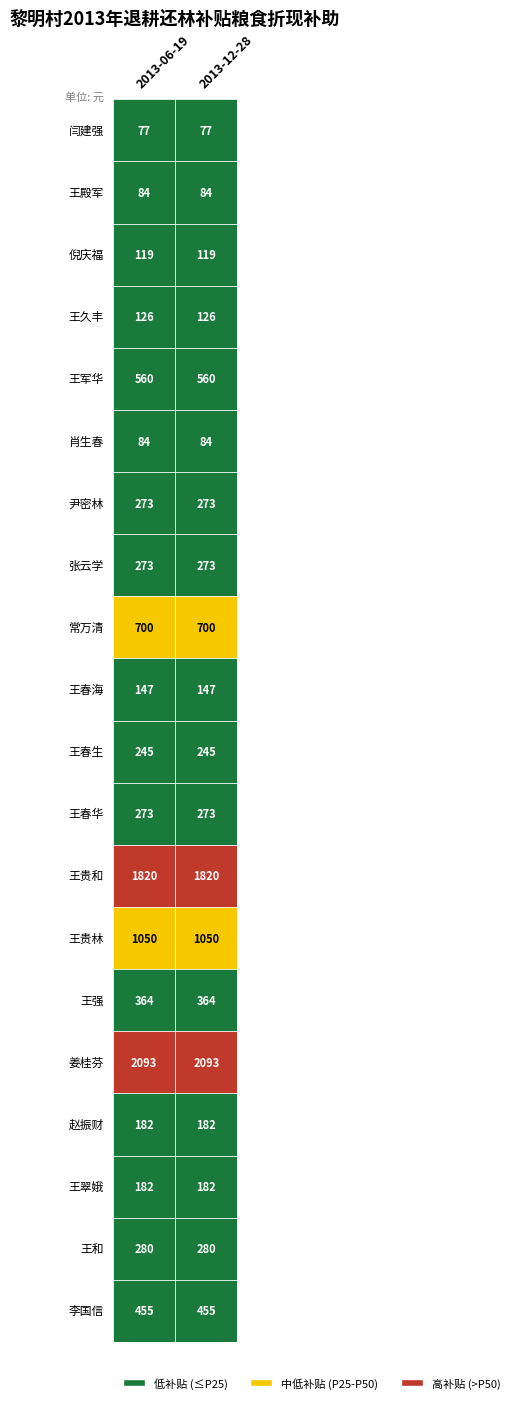

Rank the series at 0 from lowest to highest value.

闫建强, 王殿军, 肖生春, 倪庆福, 王久丰, 王春海, 赵振财, 王翠娥, 王春生, 尹密林, 张云学, 王春华, 王和, 王强, 李国信, 王军华, 常万清, 王贵林, 王贵和, 姜桂芬